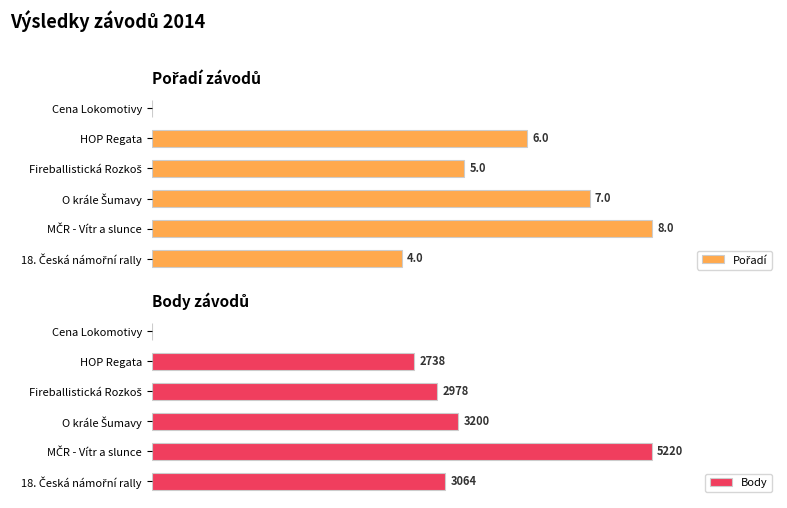

Rank the series at Fireballistická Rozkoš from lowest to highest value.

Pořadí, Body